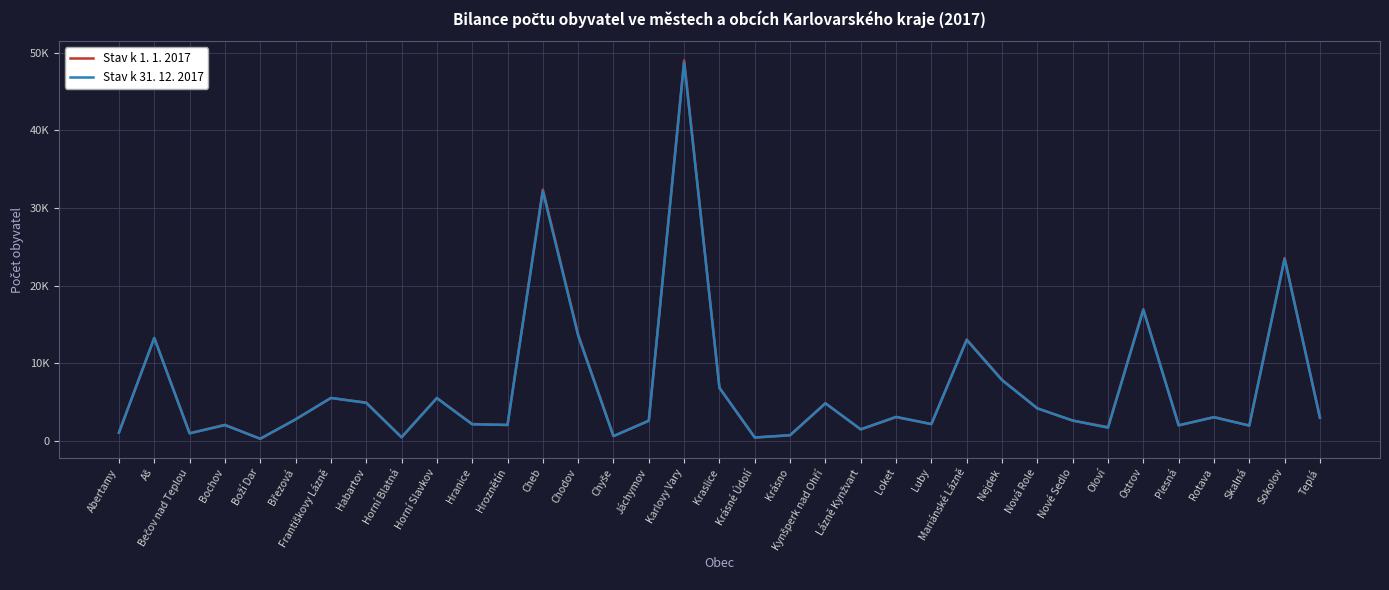

What is the average value of the Stav k 31. 12. 2017 series?

6767